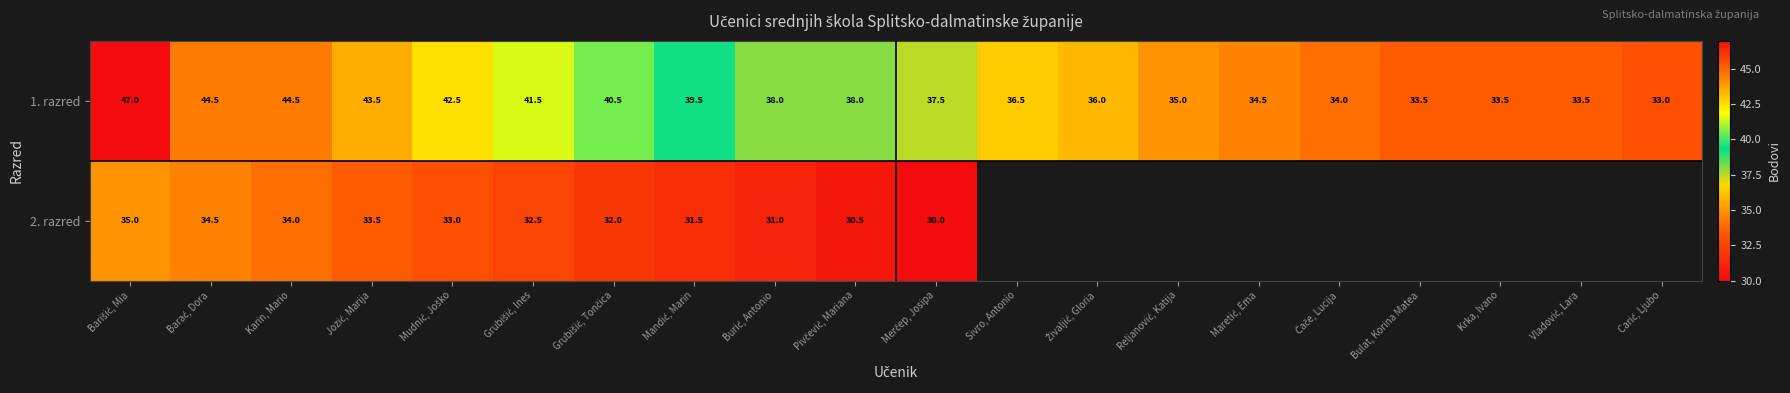

What is the average value of the 1. razred series?

38.3